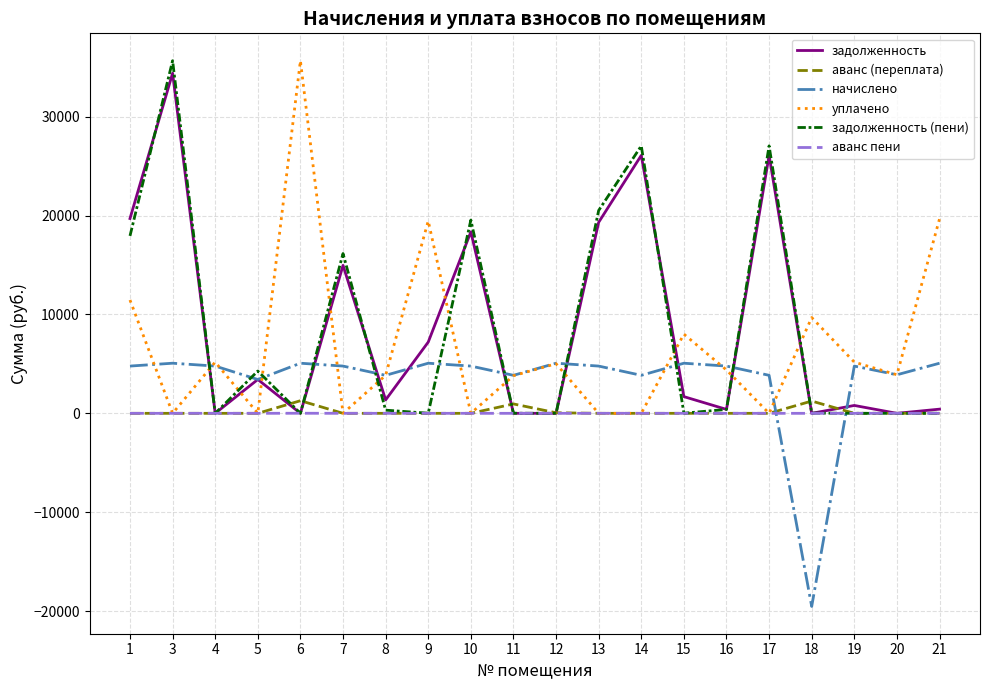

How many lines are shown in the chart?

6